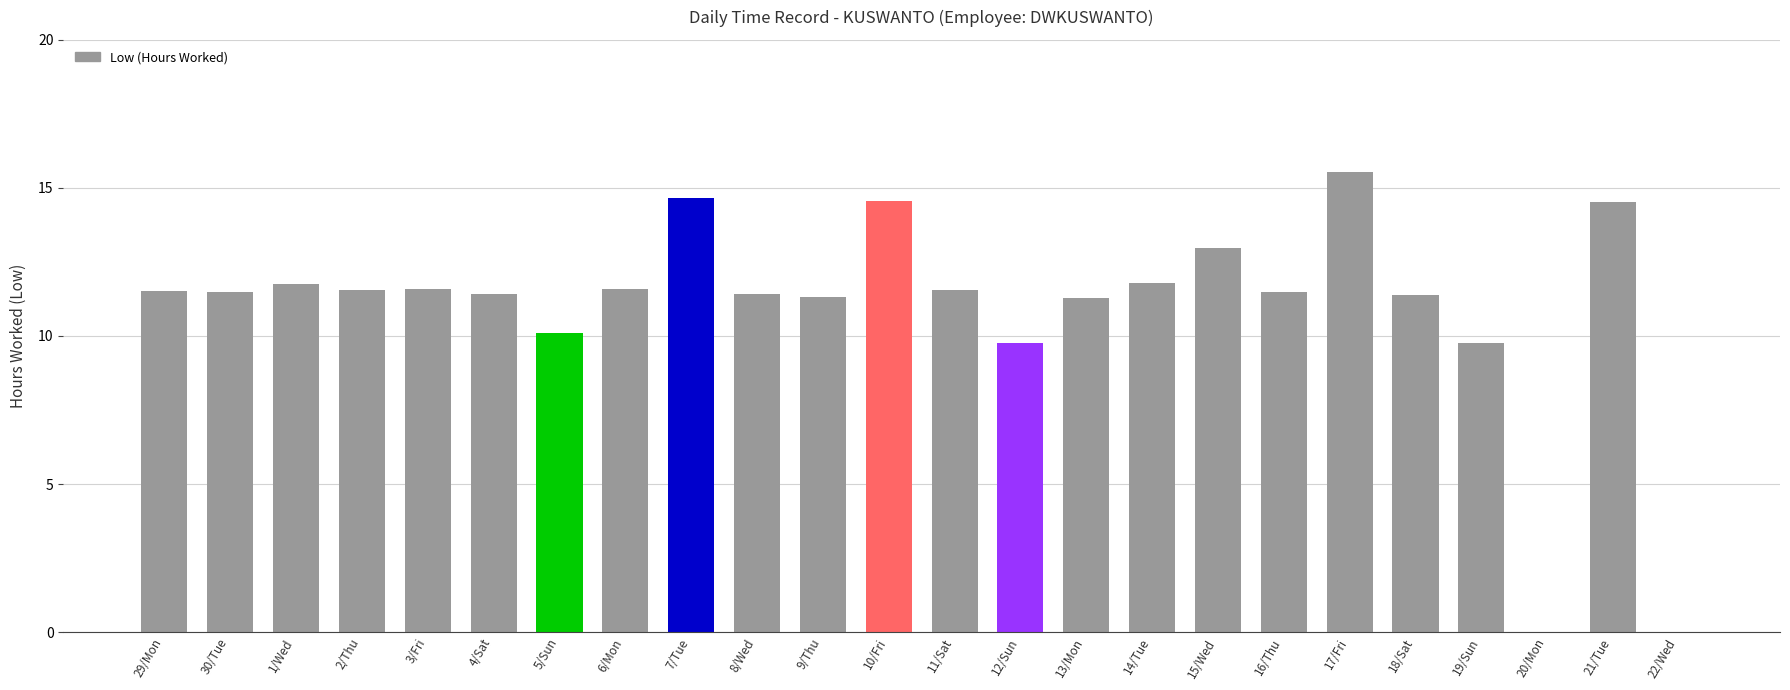

What is the maximum value shown in the chart?

15.5